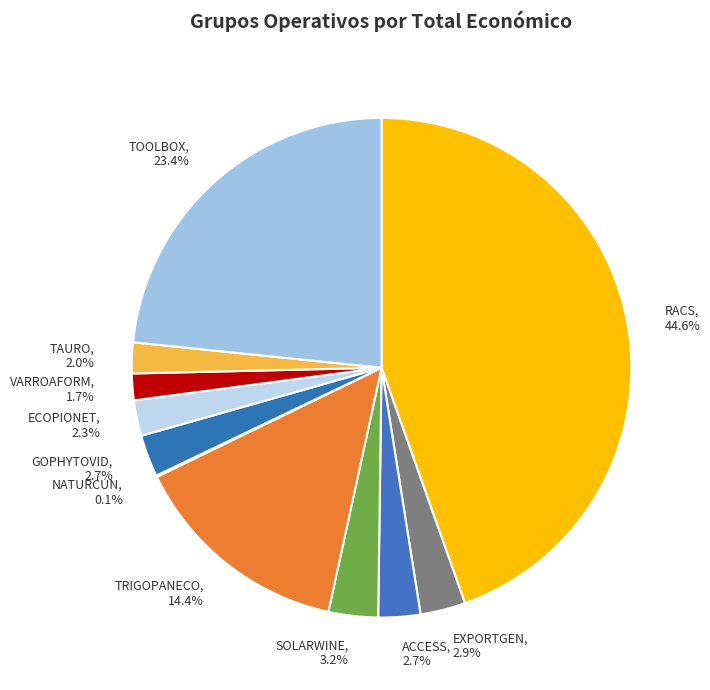

What percentage is NOT represented by SOLARWINE, 3.2%?

96.8%